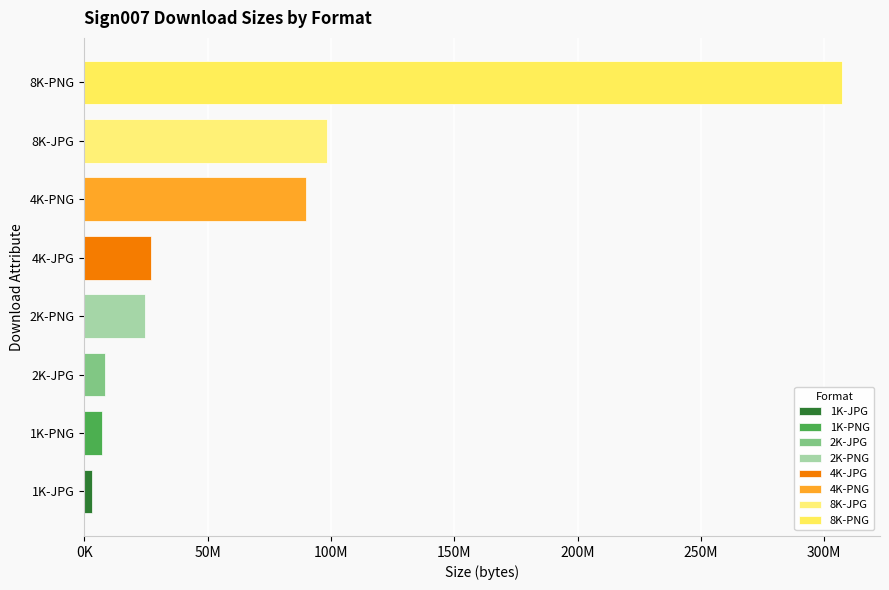

Are the bars horizontal?

Yes